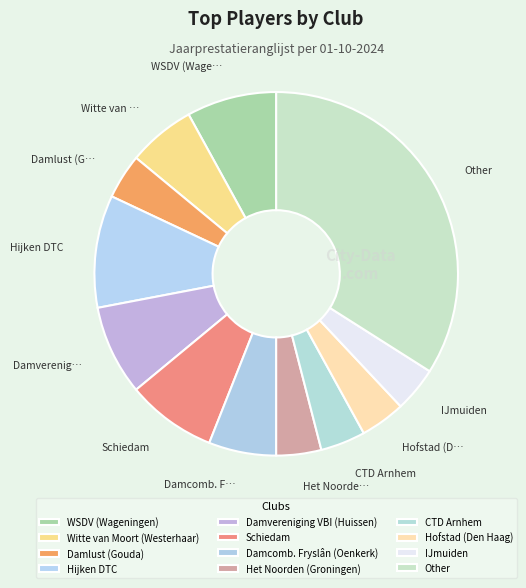

To the nearest percent, what is the difference between the largest and smallest slice percentages?

30%